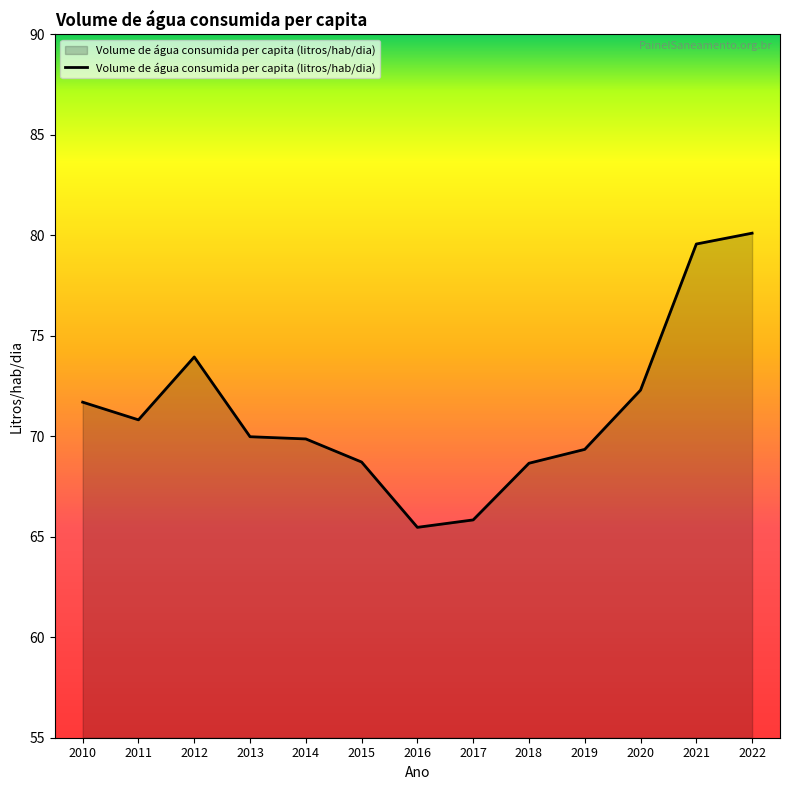

What is the change in value from 2013 to 2015?

-1.3